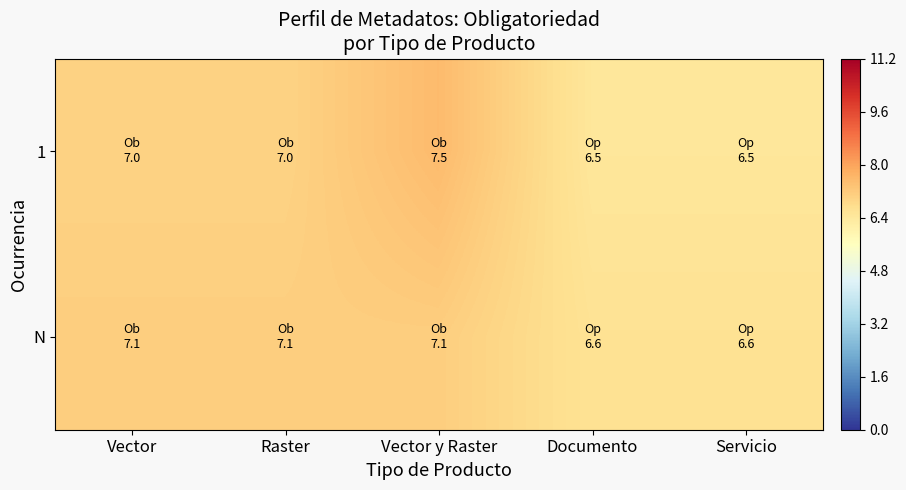

Reading right to left, what are all the values shown in this chart?

1: Servicio=6.5	Documento=6.5	Vector y Raster=7.5	Raster=7.0	Vector=7.0
N: Servicio=6.6	Documento=6.6	Vector y Raster=7.1	Raster=7.1	Vector=7.1